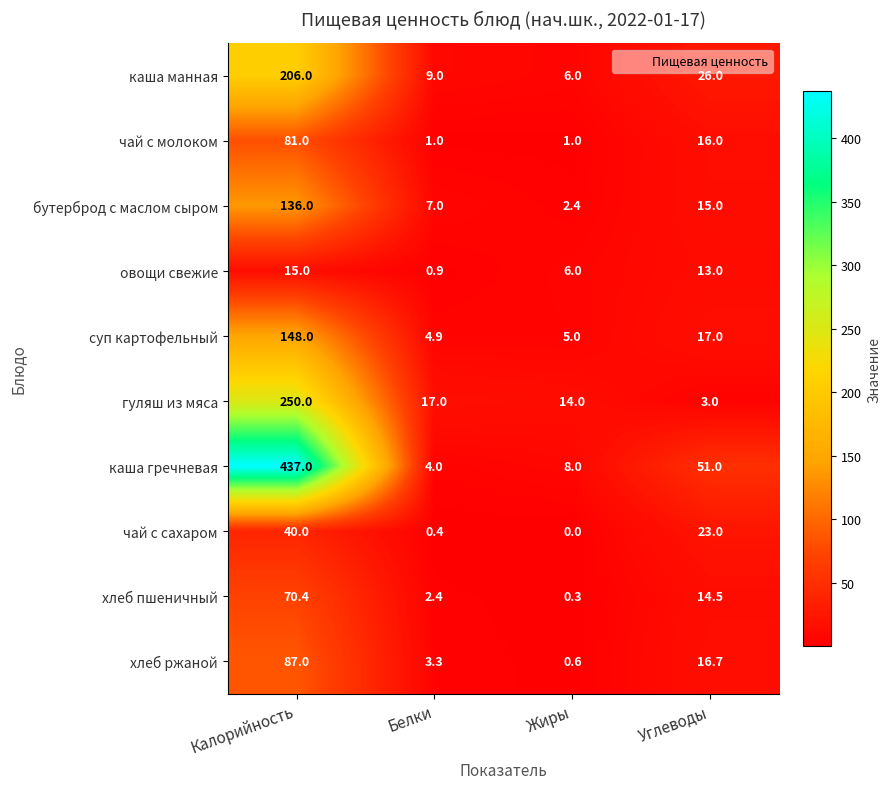

True or false: чай с молоком has a value of 24.8 at Калорийность.

False